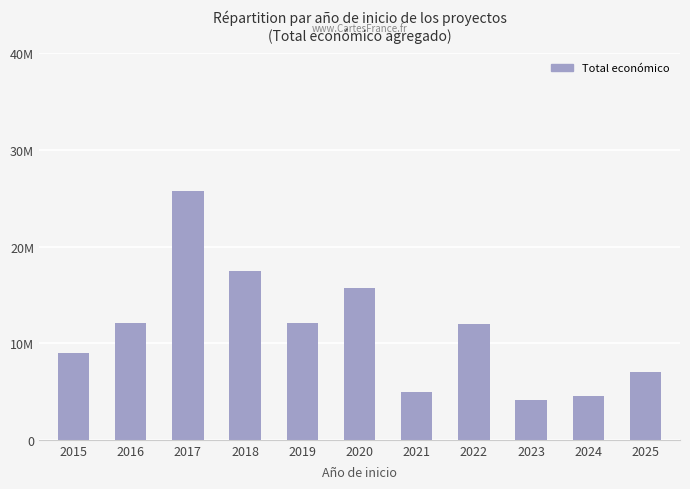

Are the bars horizontal?

No